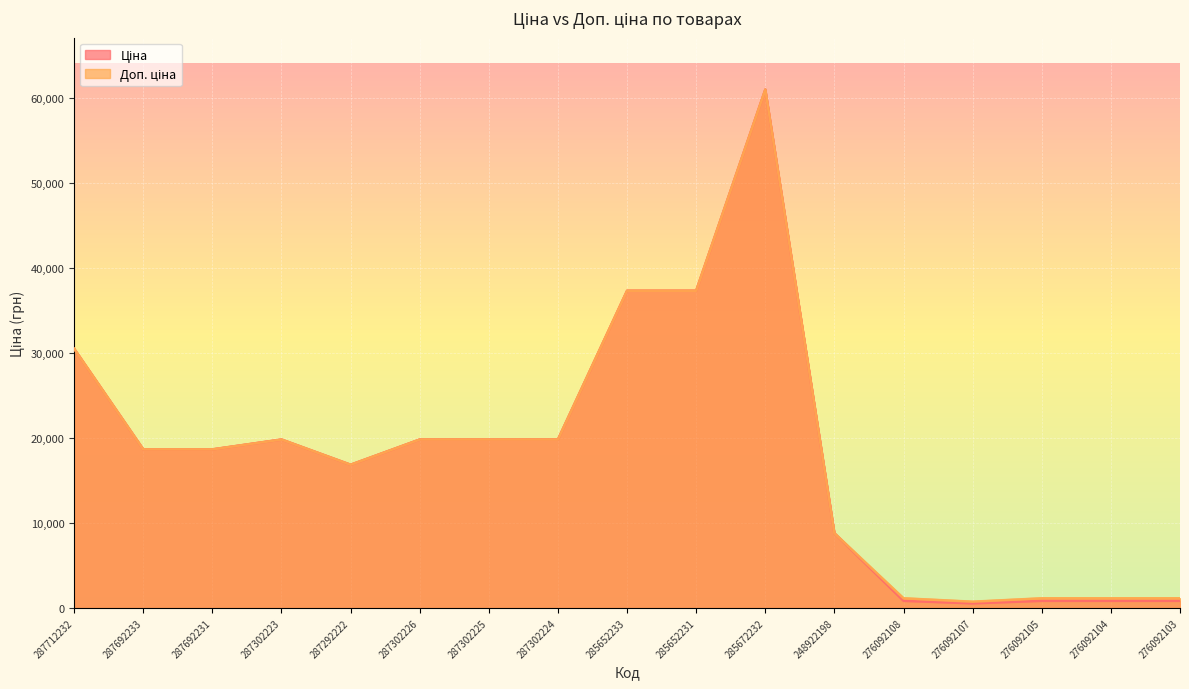

Between 276092104 and 287692233, which is larger?

287692233